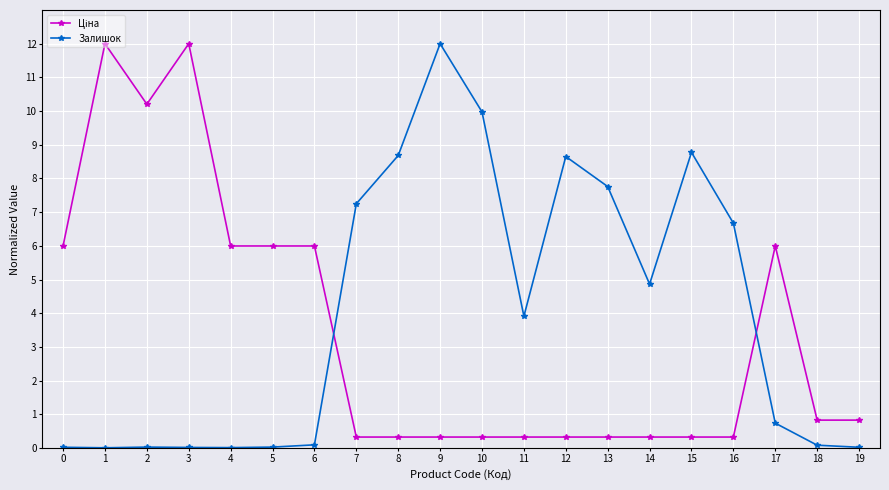

The value of Залишок at 5 is 0.0. True or false?

True